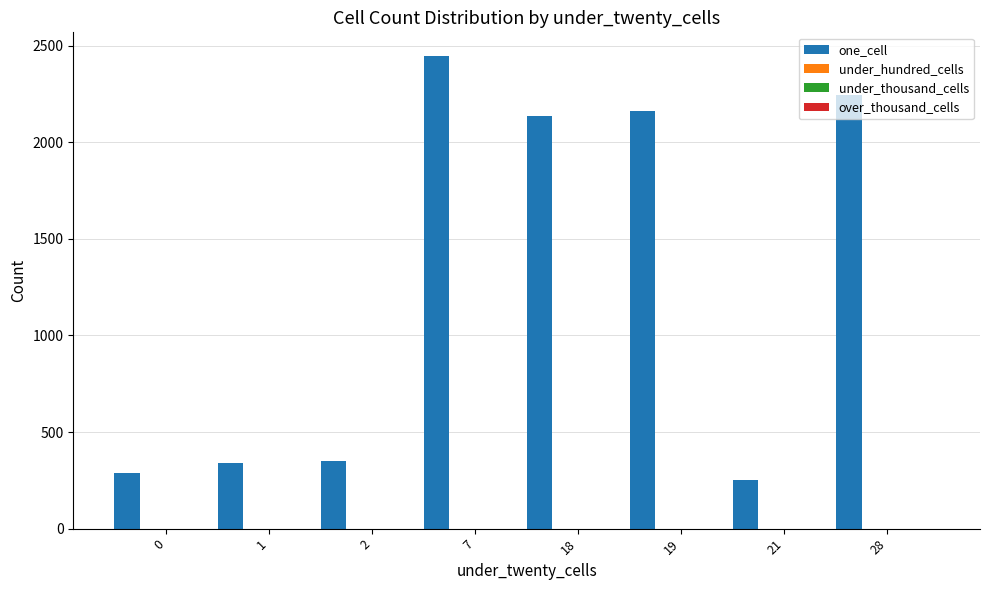

What is the value of the 5th bar from the left?

2137